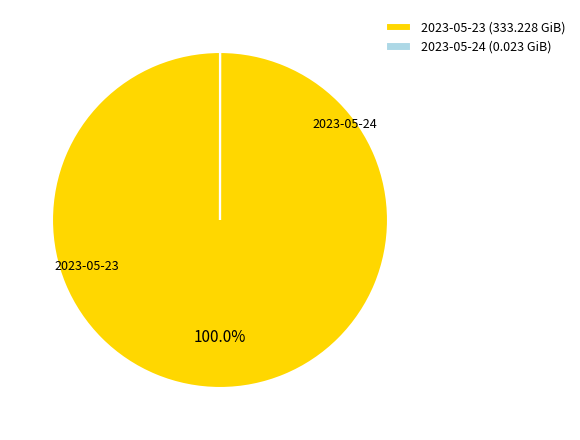

What is the smallest slice in the pie chart?

2023-05-24